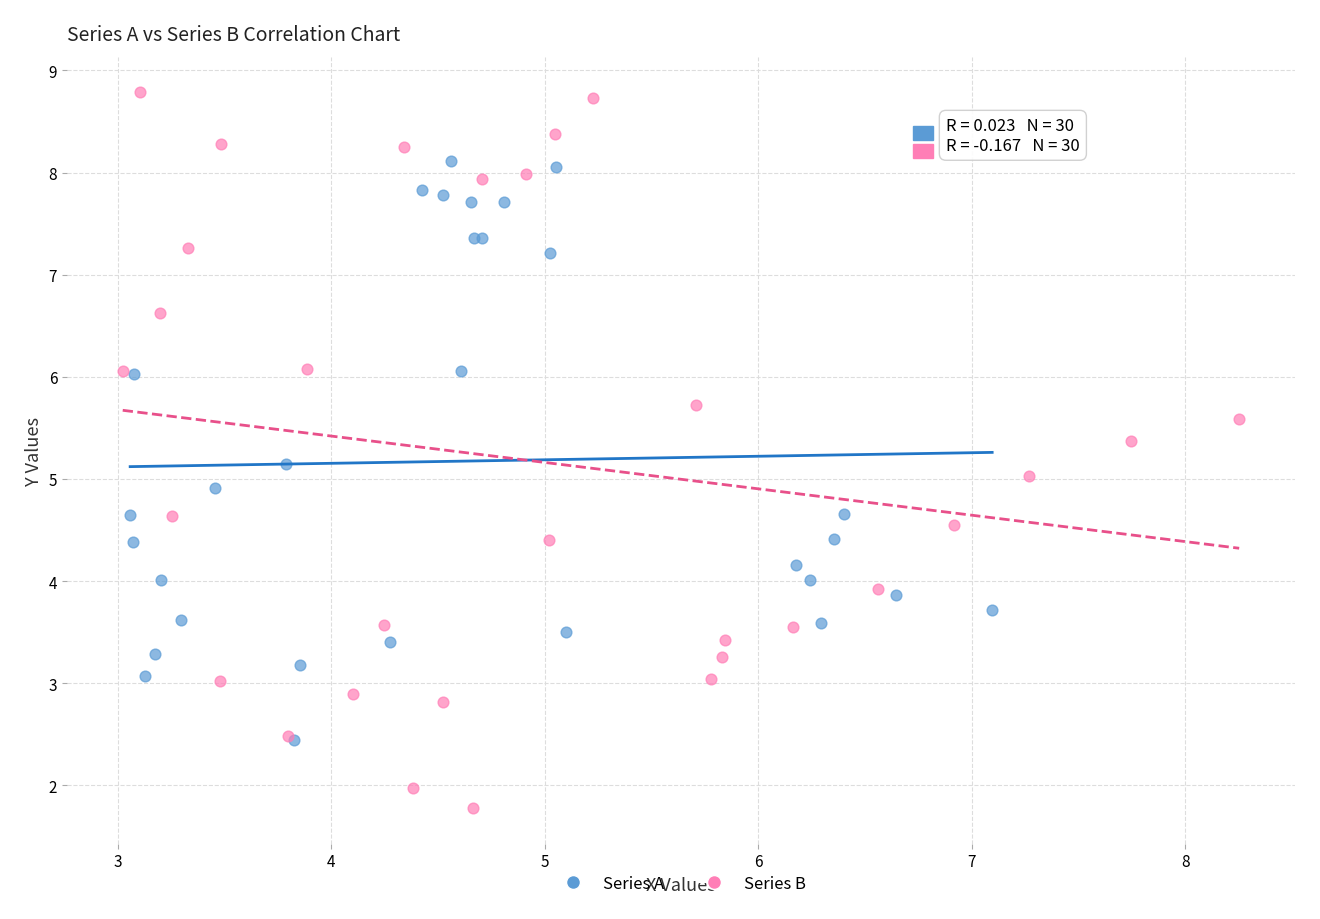

Which series has the largest Y range (max minus min)?

Series B